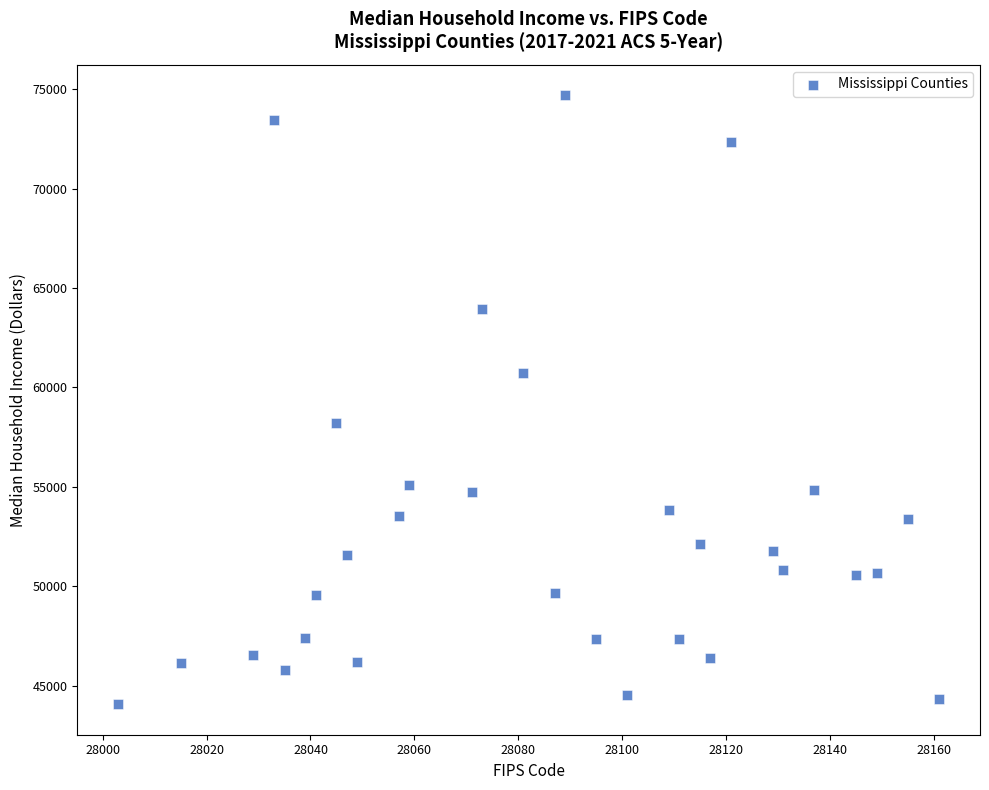

What is the range of X values (max minus min)?

158